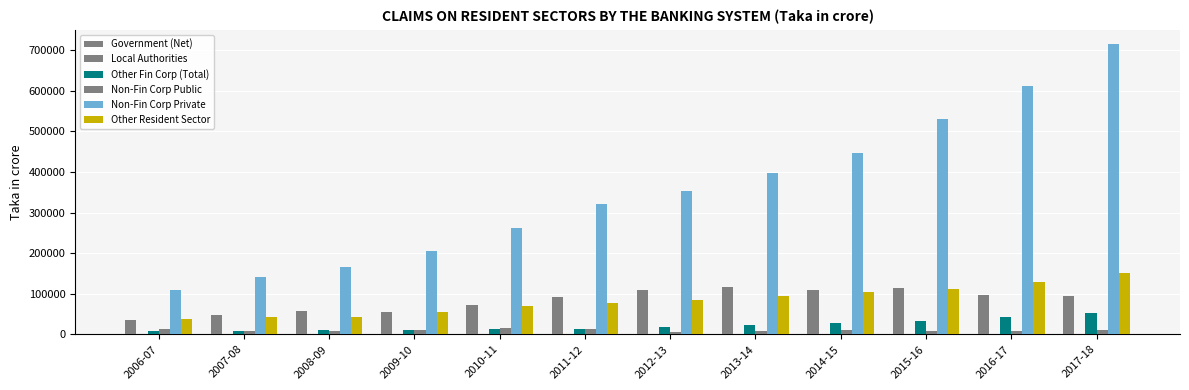

Reading left to right, extract all data points from this chart.

Government (Net): 35938.8	46751.0	58007.6	54252.9	73227.9	91728.8	110124.6	117529.4	110257.3	114219.6	97333.5	94894.9
Local Authorities: 22.3	18.8	15.5	12.3	9.4	5.8	2.3	0.0	0.0	0.0	0.0	0.0
Other Fin Corp (Total): 7112.4	7817.6	10237.2	11240.2	11843.4	13717.2	17737.1	22344.1	27268.8	33847.5	42111.8	51875.3
Non-Fin Corp Public: 14033.9	8518.6	8877.0	11036.2	14780.8	12777.7	5943.7	7457.2	11303.2	9127.3	9118.7	10561.3
Non-Fin Corp Private: 110174.4	142152.2	166223.4	205147.4	261545.2	320176.9	354128.7	396366.5	447518.7	531340.4	612395.0	714397.0
Other Resident Sector: 36879.6	41790.9	43494.1	56138.6	69486.3	76566.2	83800.7	94209.1	105178.6	112745.2	129711.2	149898.1